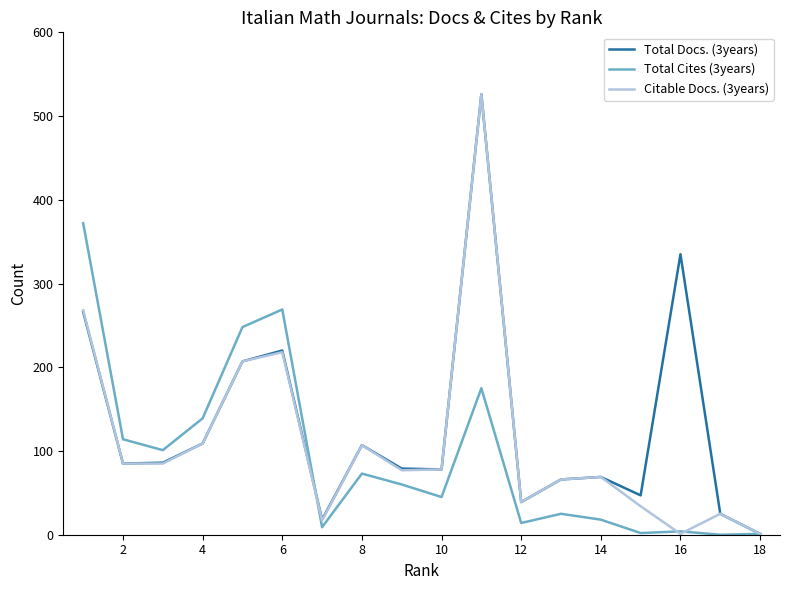

Which series has the widest spread of values?

Total Docs. (3years)